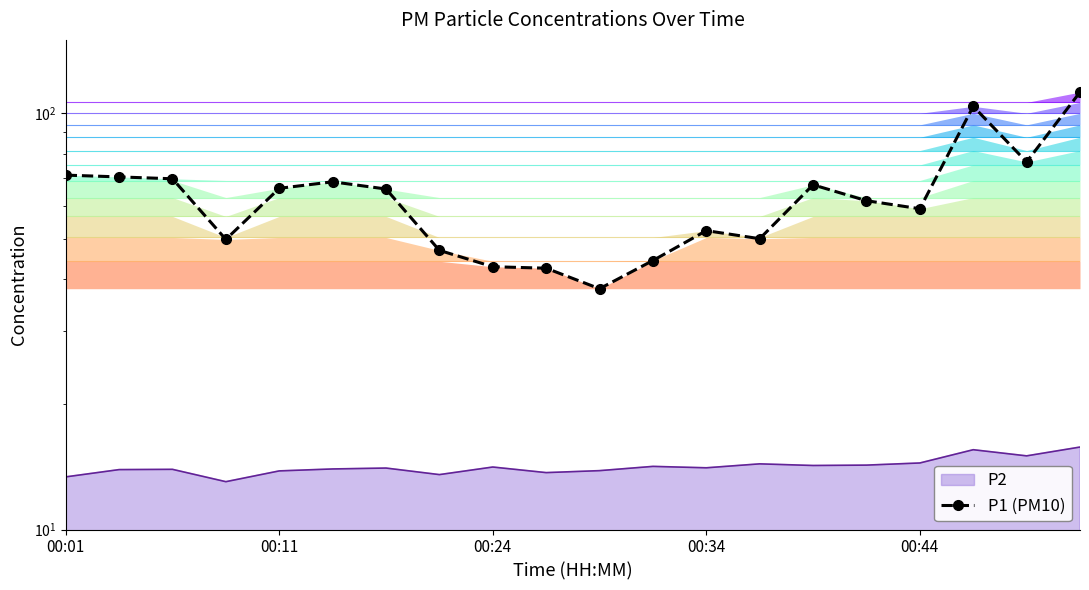

Does the chart have visible grid lines?

No